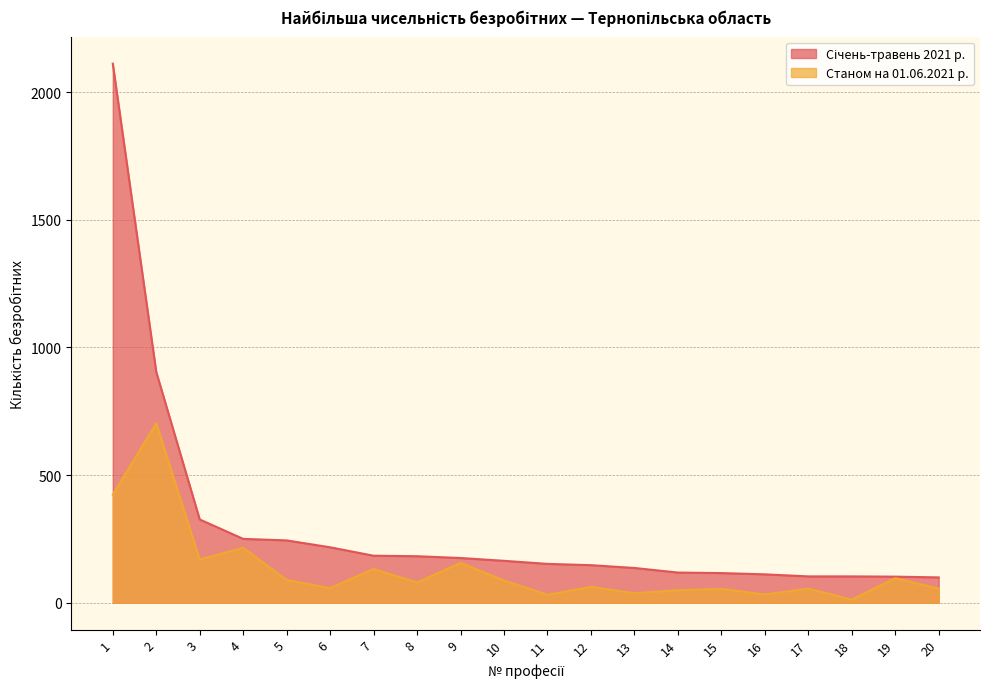

True or false: Січень-травень 2021 р. and Станом на 01.06.2021 р. intersect in this chart.

False